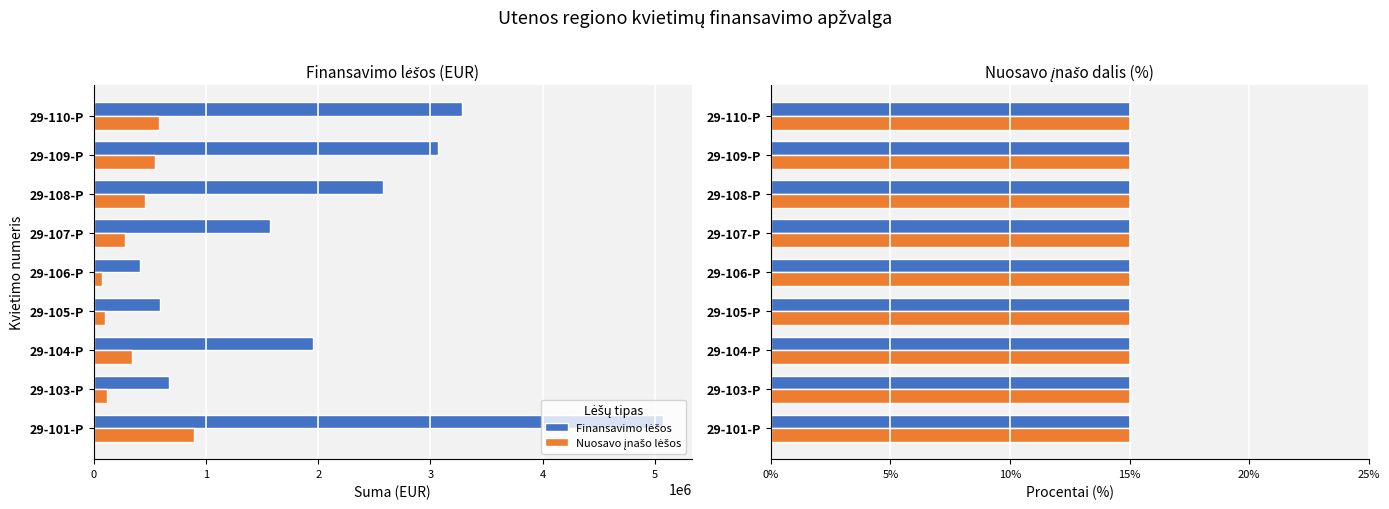

The value of Nuosavo įnašo lėšos at 29-110-P is 15.0. True or false?

True